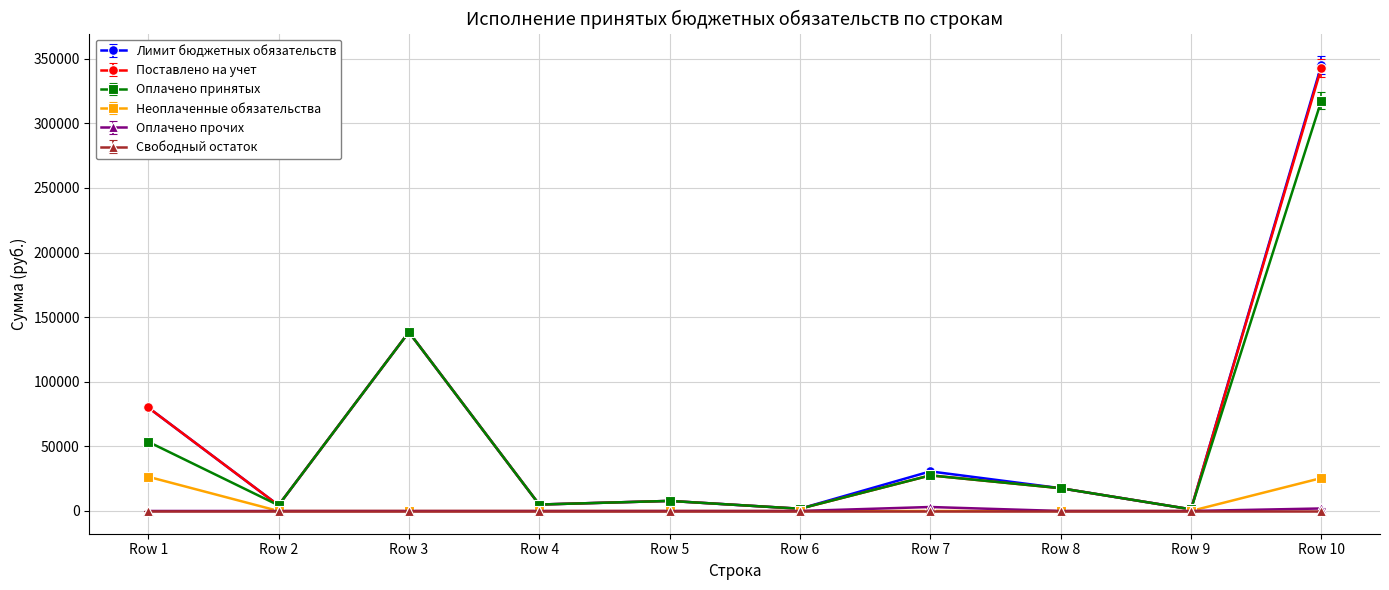

At which category is the sum across all series the highest?

Row 10